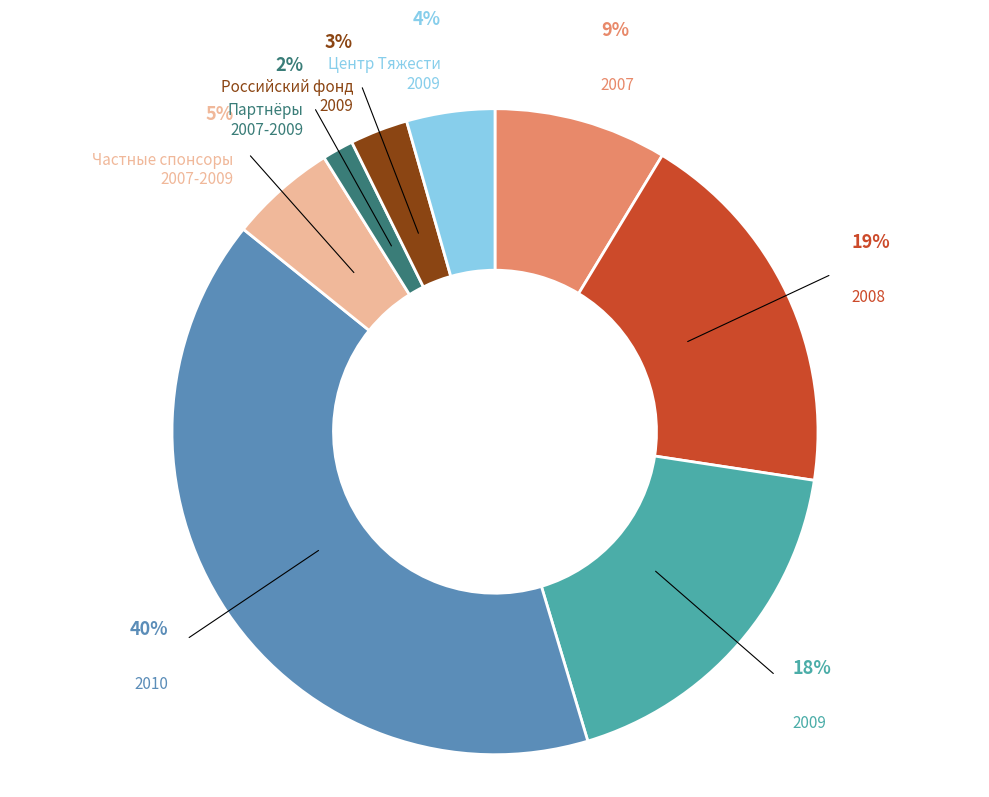

Which category has the biggest portion of the pie?

2010